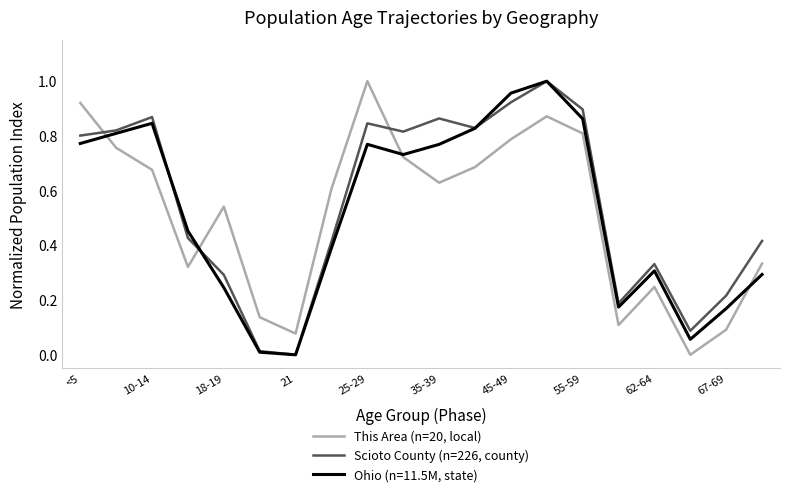

Which series ends up on top after the final intersection of Scioto County (n=226, county) and This Area (n=20, local)?

Scioto County (n=226, county)